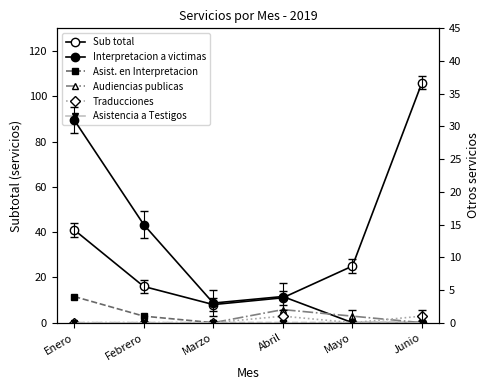

What are all the series names shown in the legend?

Sub total, Interpretacion a victimas, Asist. en Interpretacion, Audiencias publicas, Traducciones, Asistencia a Testigos